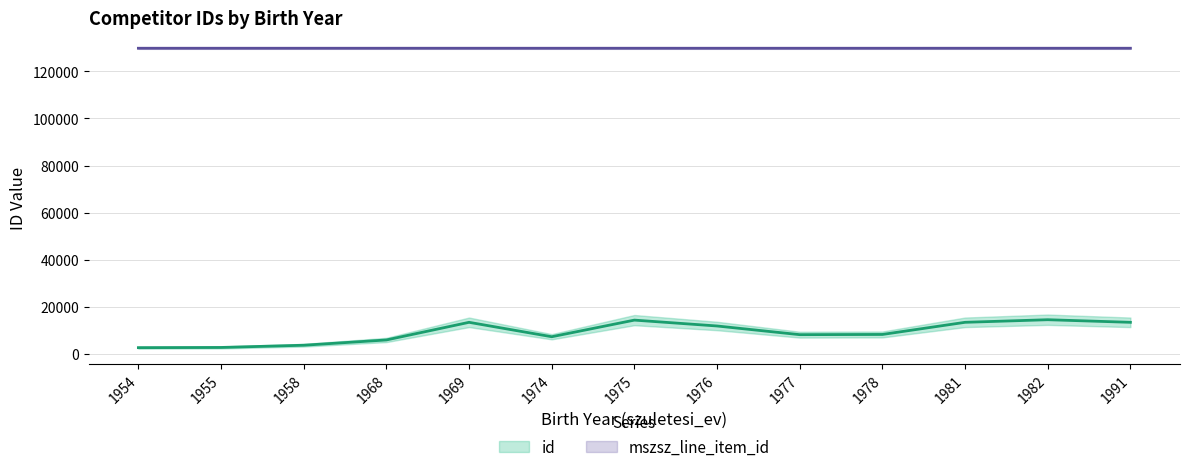

What is the minimum value for id?

2777